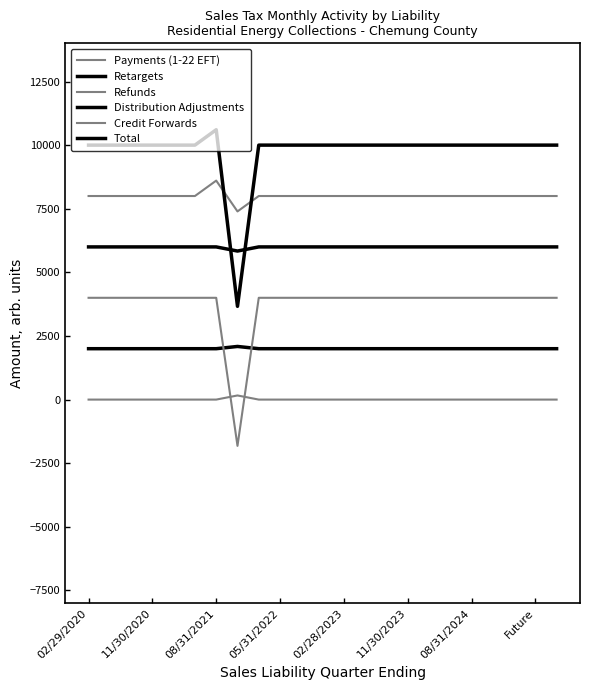

Is this an area chart (filled region under the line)?

No